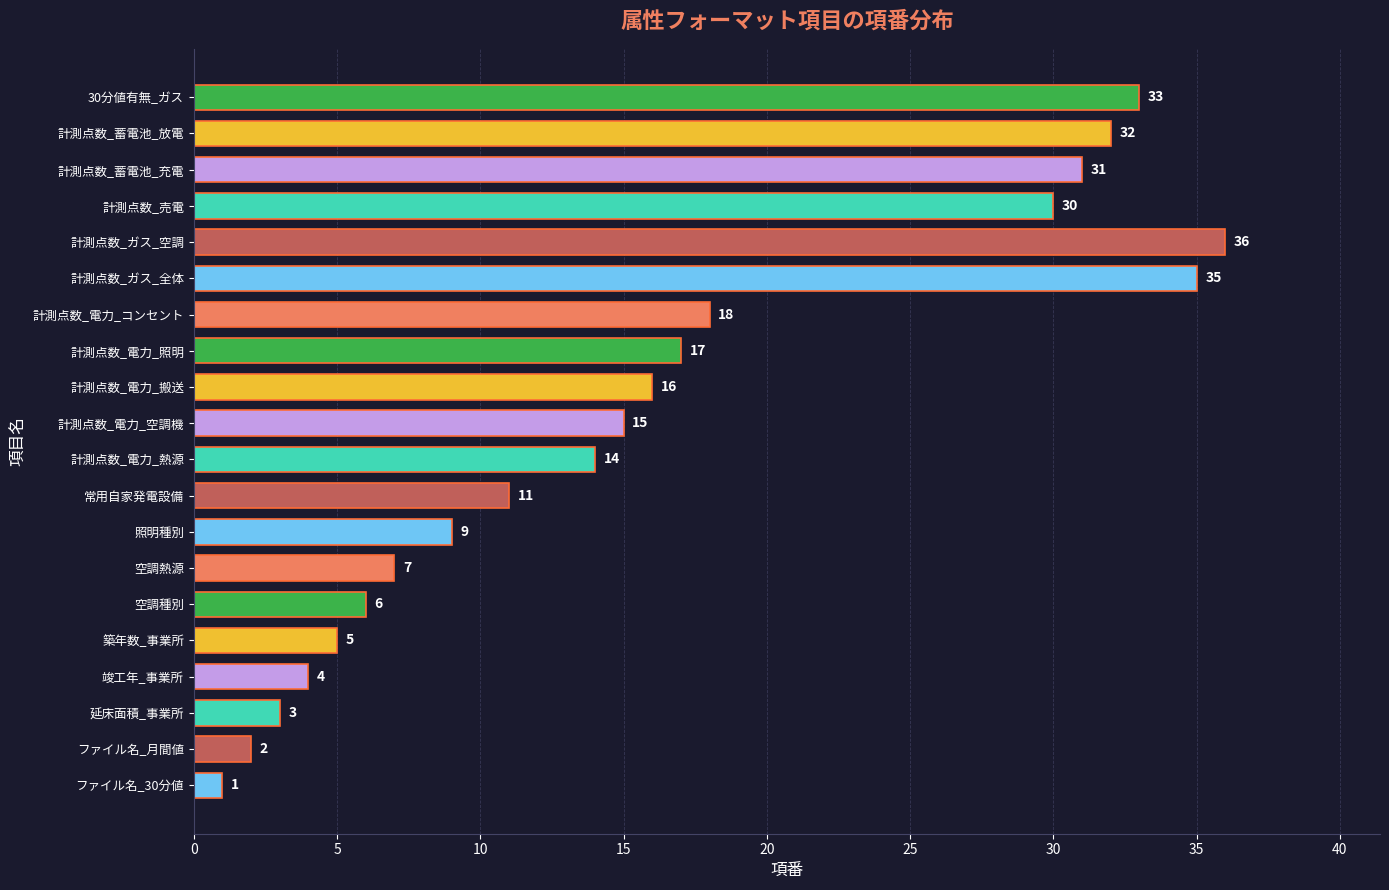

What is the maximum value shown in the chart?

36